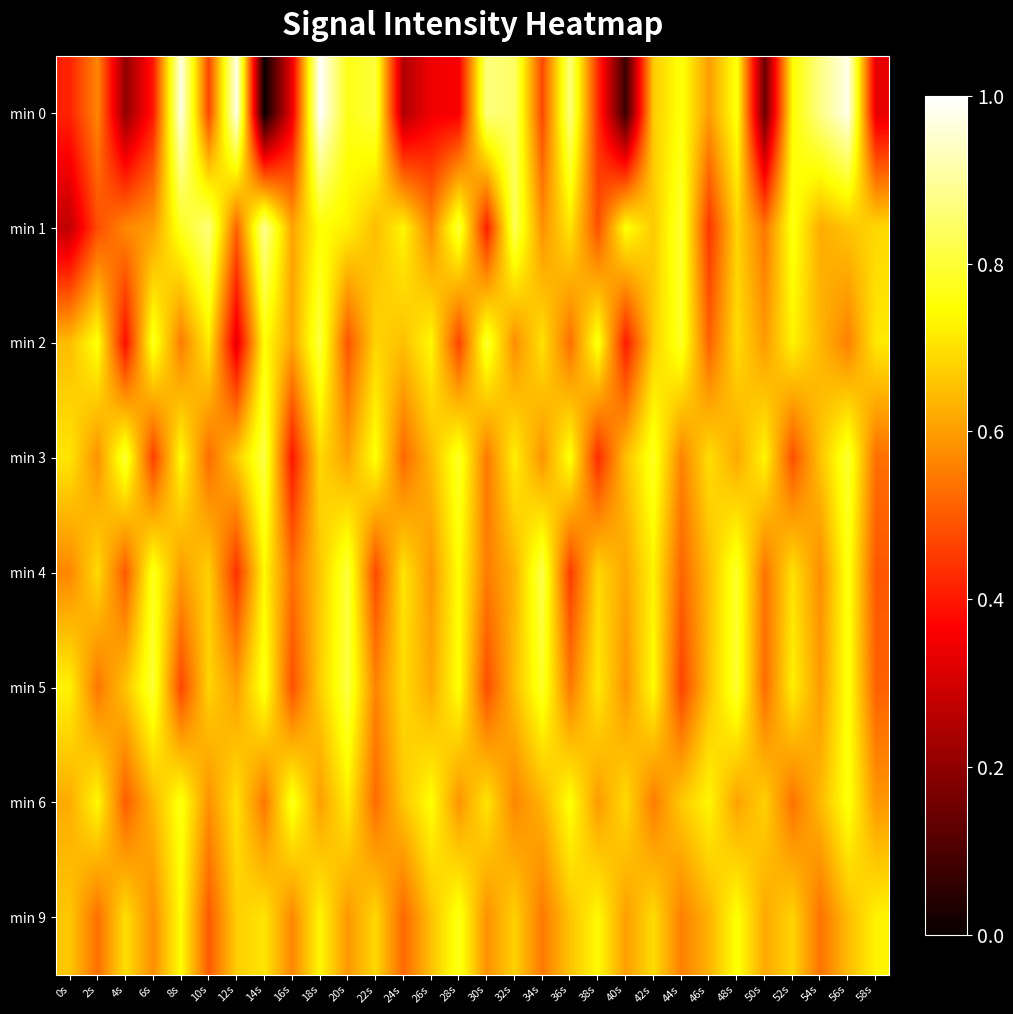

What is the greatest value displayed?

1.0